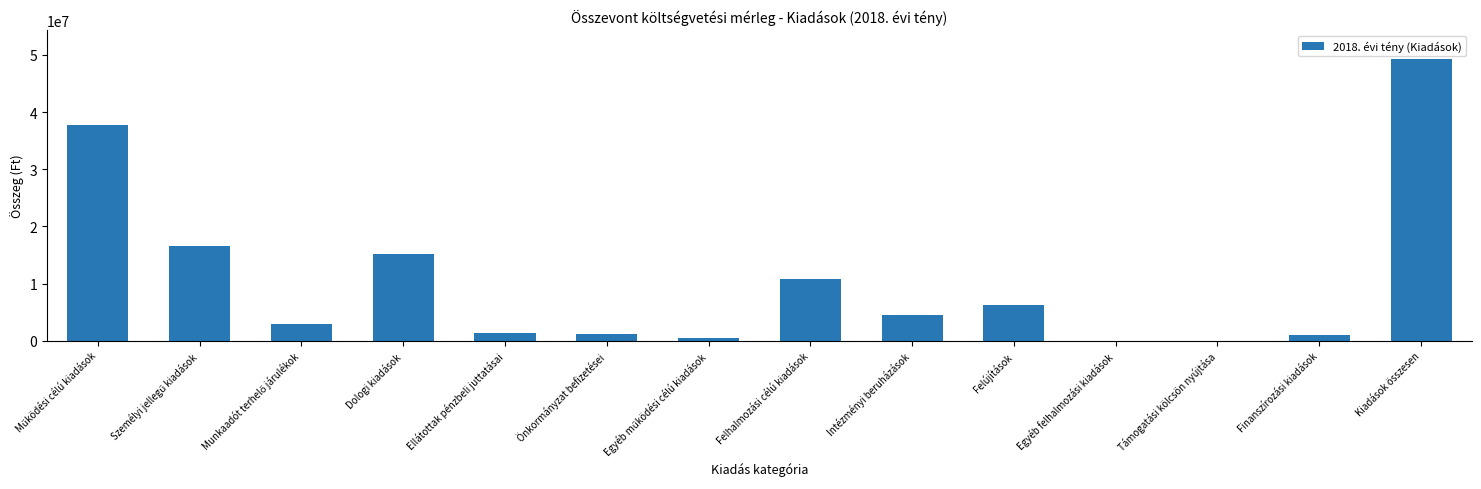

What is the change in value from Ellátottak pénzbeli juttatásai to Felújítások?

+4990161